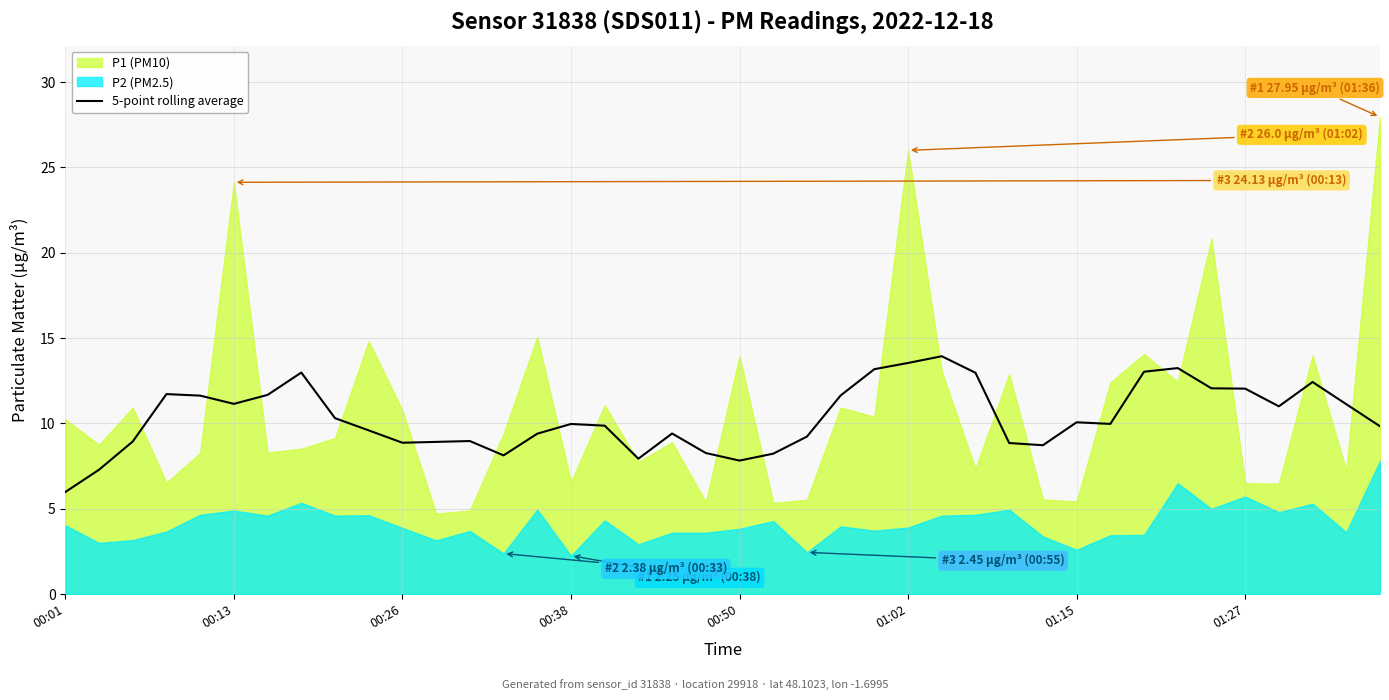

Is it true that 5-point rolling average equals 16.7 at 01:27?

False